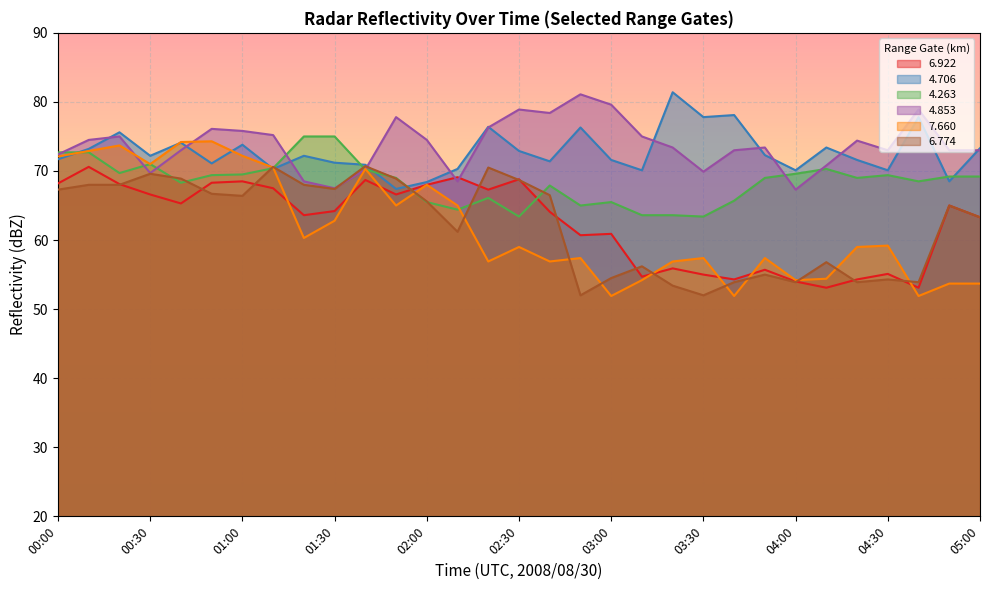

Rank the categories by   4.853 value from lowest to highest.

04:00, 01:30, 01:20, 02:10, 00:30, 03:30, 01:40, 04:10, 00:00, 00:40, 03:40, 04:30, 04:50, 05:00, 03:20, 03:50, 04:20, 00:10, 02:00, 00:20, 03:10, 01:10, 01:00, 00:50, 02:20, 01:50, 02:40, 02:30, 04:40, 03:00, 02:50